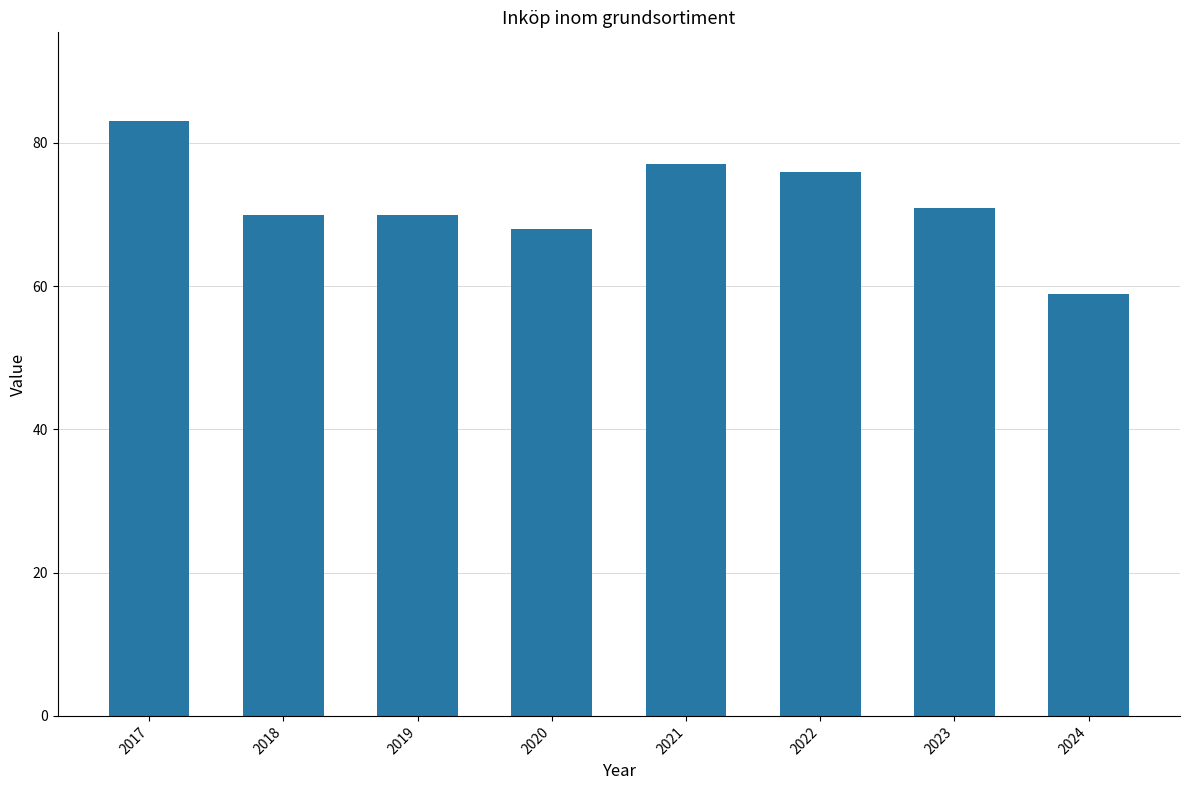

Between 2024 and 2018, which is larger?

2018